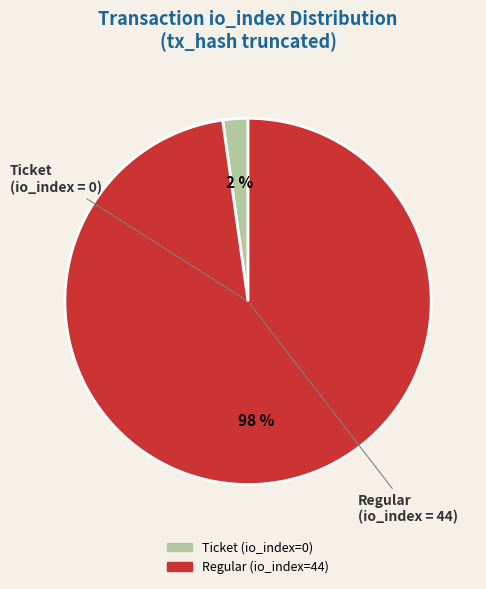

Do Regular (io_index=44) and Ticket (io_index=0) together represent more than half of the pie?

Yes